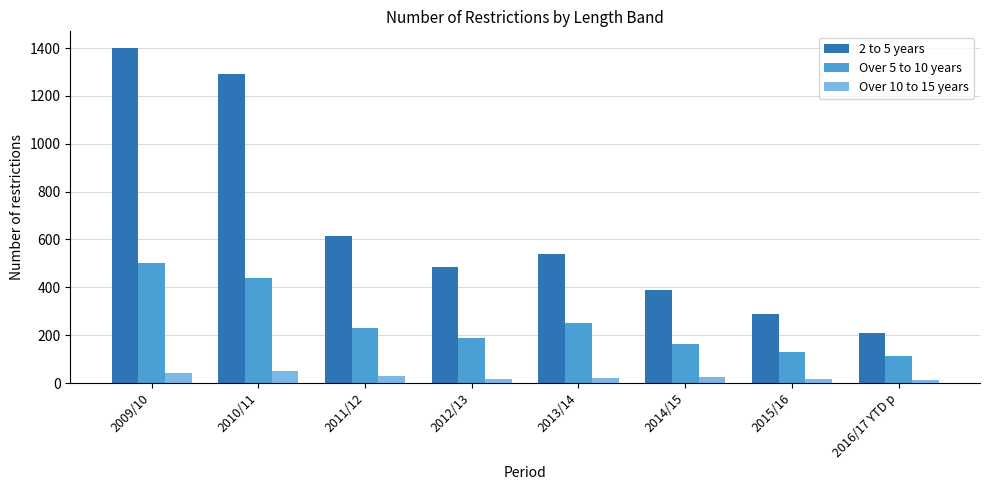

What is the difference between the 2 to 5 years values at 2016/17 YTD p and 2010/11?

1083